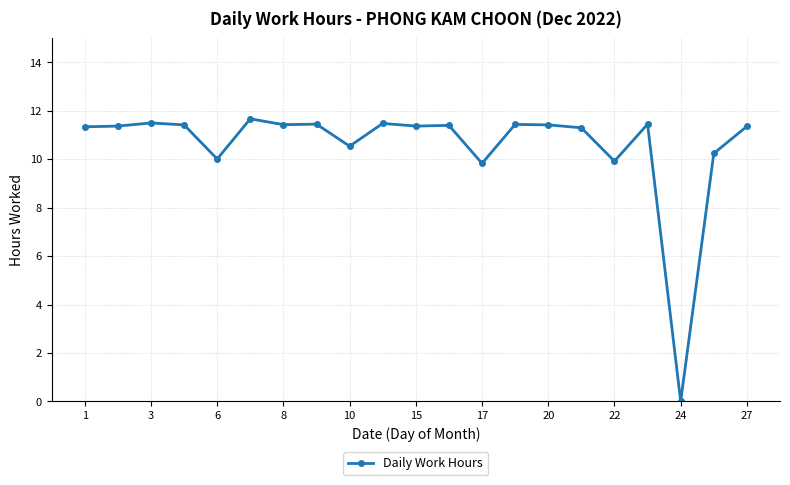

True or false: there are more than 0 points higher than both neighbors.

True